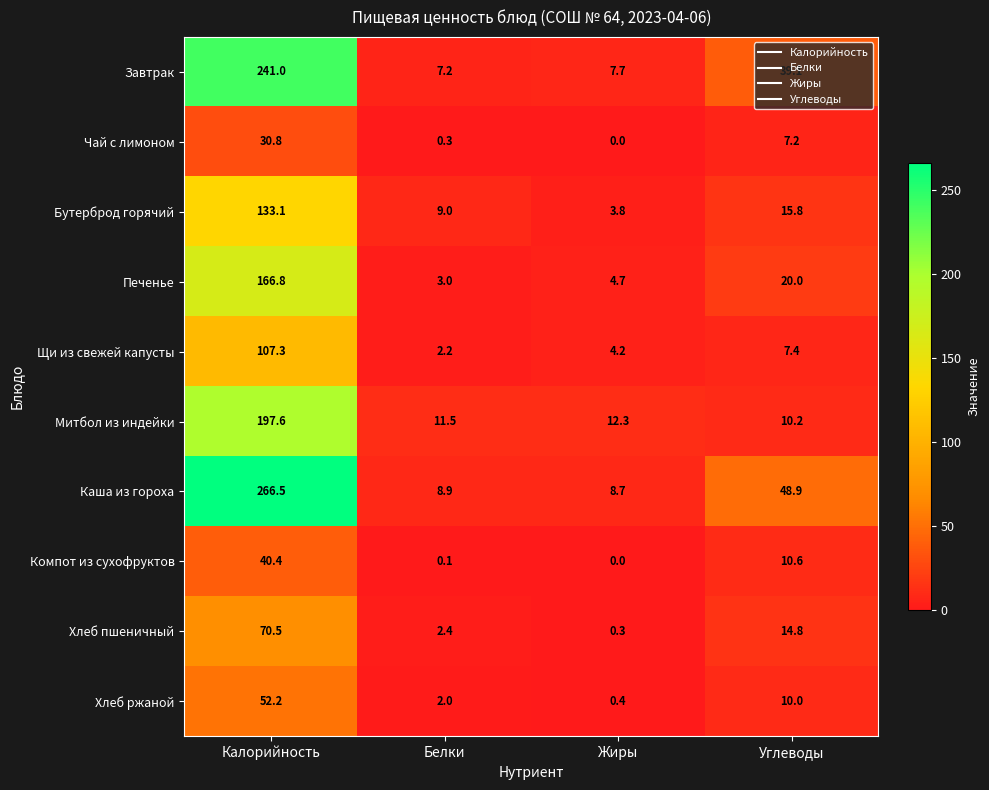

What is the difference between the second highest and second lowest values in the Чай с лимоном series?

6.9